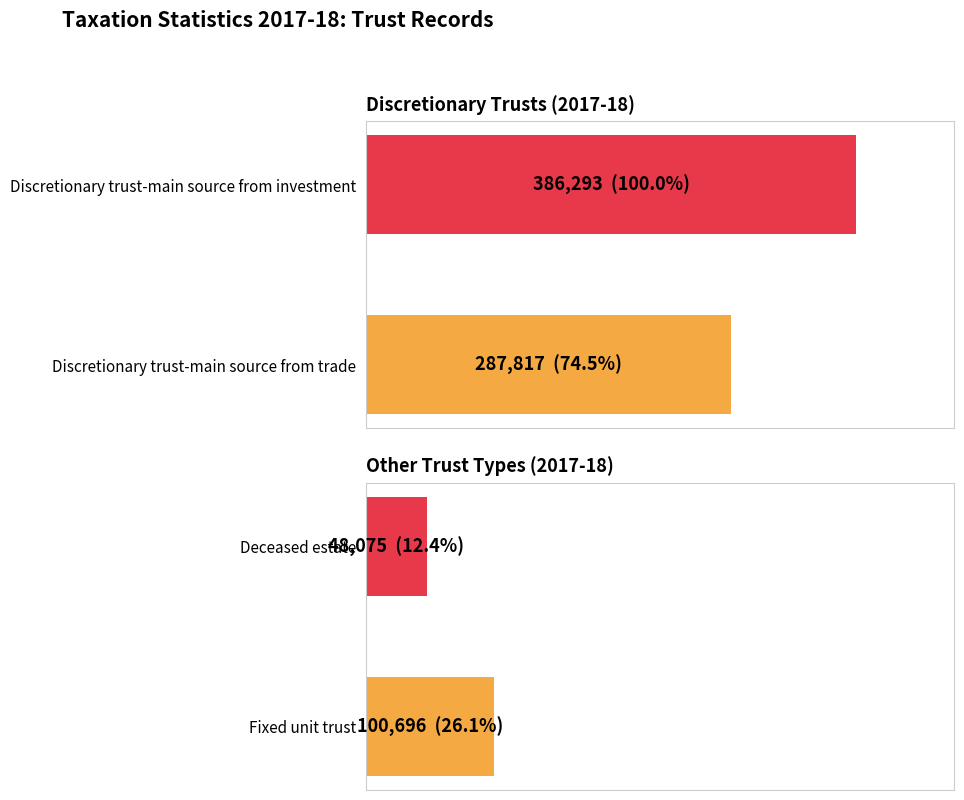

The value of Other fixed trust at 2013-14 is 26503. True or false?

False